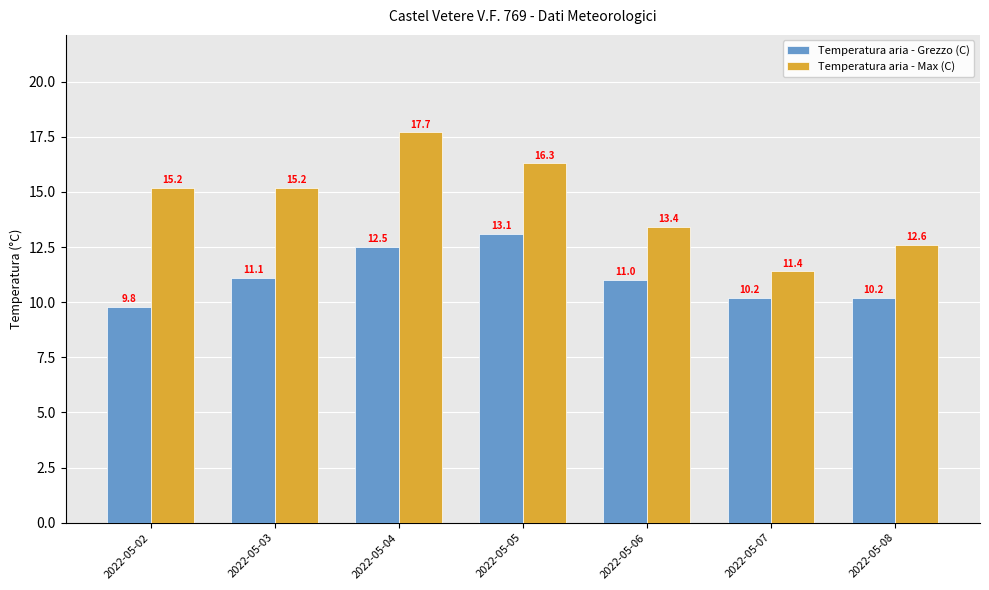

List the series in order of their peak value, lowest first.

Temperatura aria - Grezzo (C), Temperatura aria - Max (C)